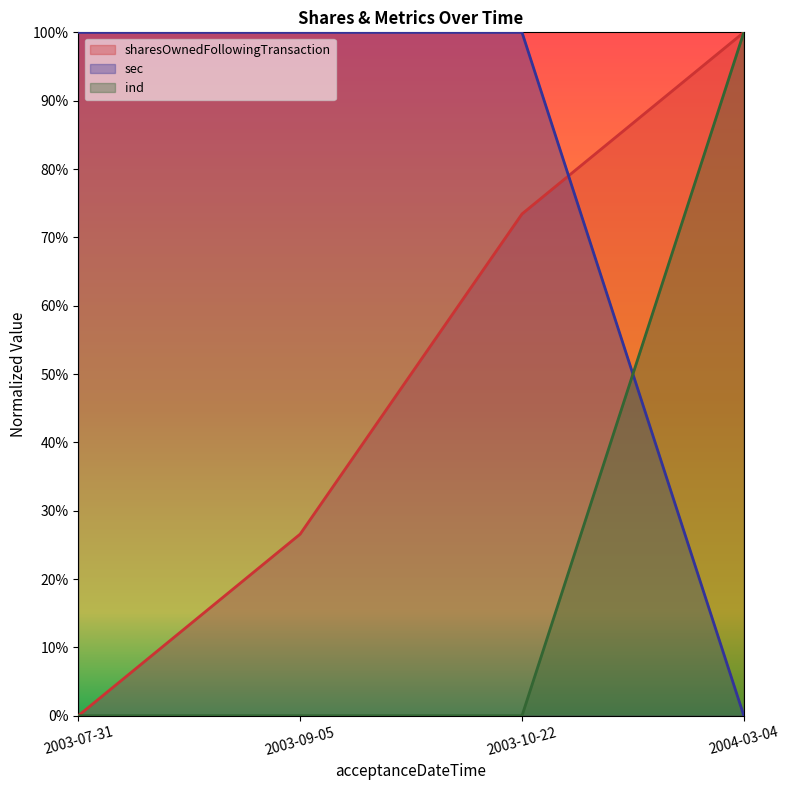

What is the label of the 1st point from the left?

2003-07-31